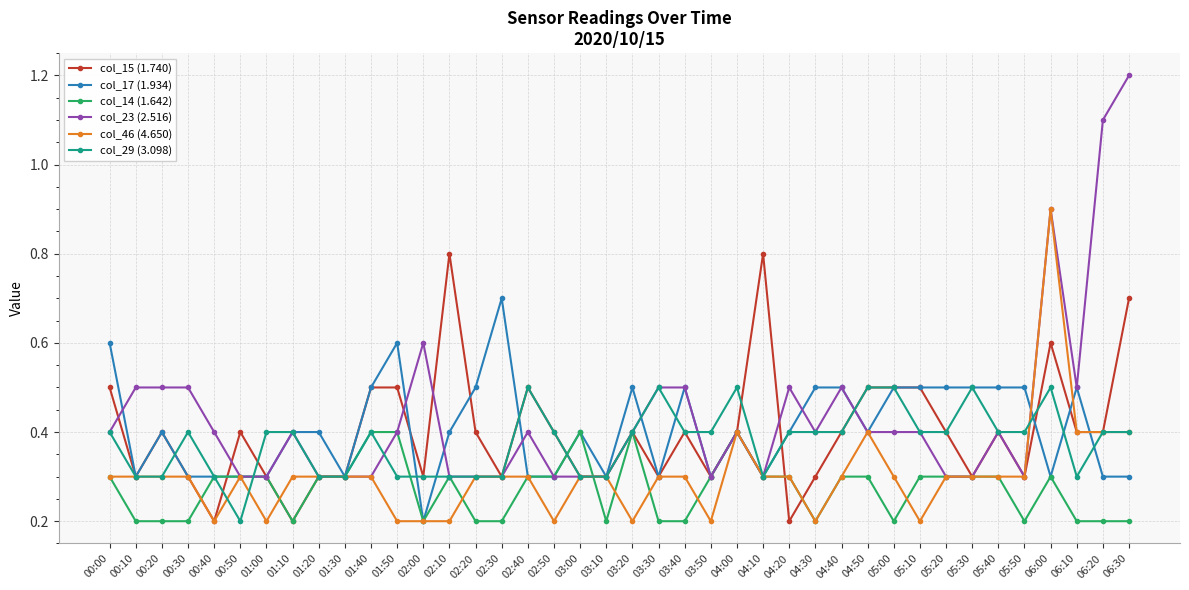

What is the greatest value displayed?

1.2